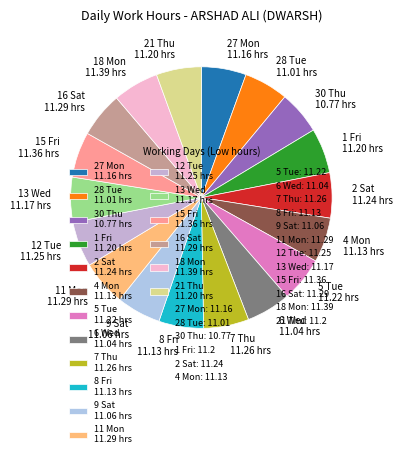

What is the ratio of the value at 13 Wed 11.17 hrs to the value at 4 Mon 11.13 hrs?

1.0